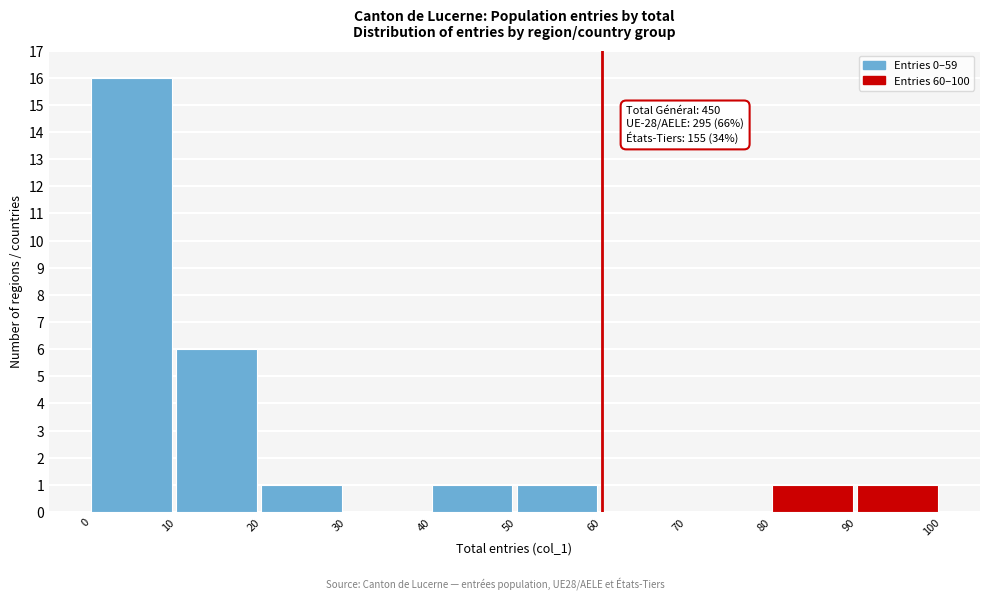

Which range on the x-axis has the tallest bar?

0 to 10